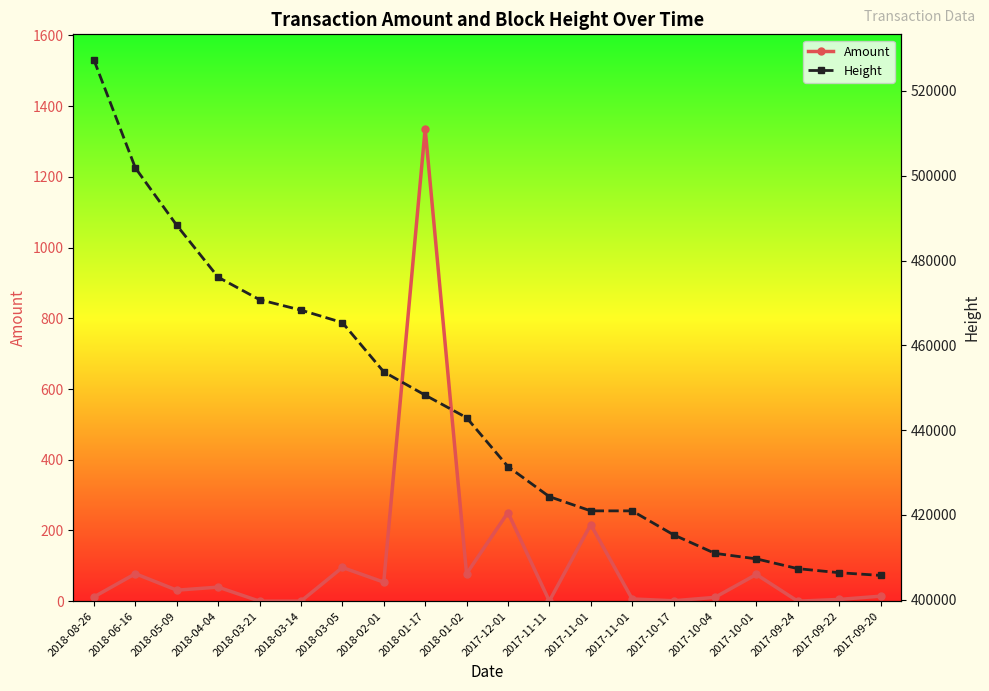

The value of Amount at 2018-01-17 is 1861.6. True or false?

False